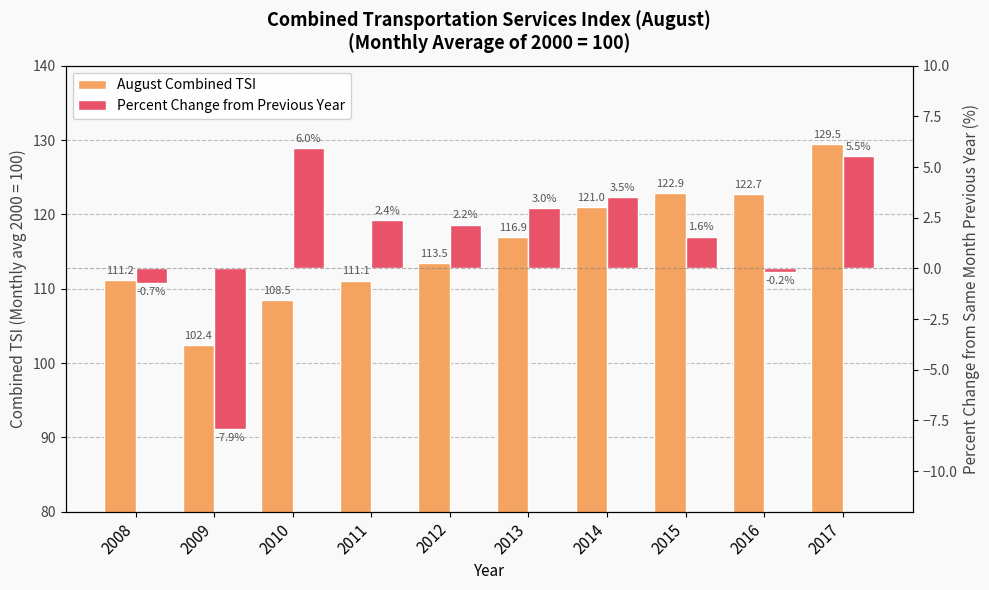

Rank the series by their average value, from lowest to highest.

Percent Change from Previous Year, August Combined TSI